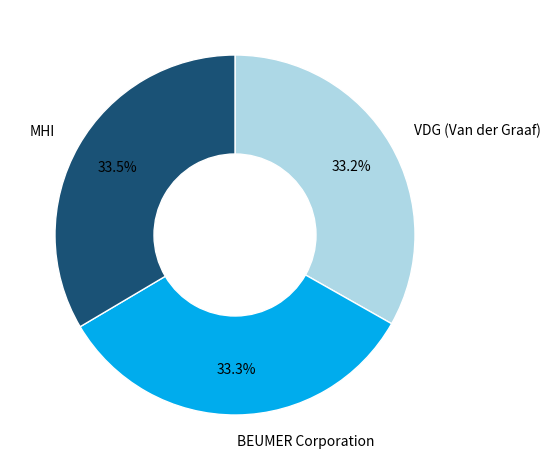

What percentage is the BEUMER Corporation slice, to the nearest percent?

33%